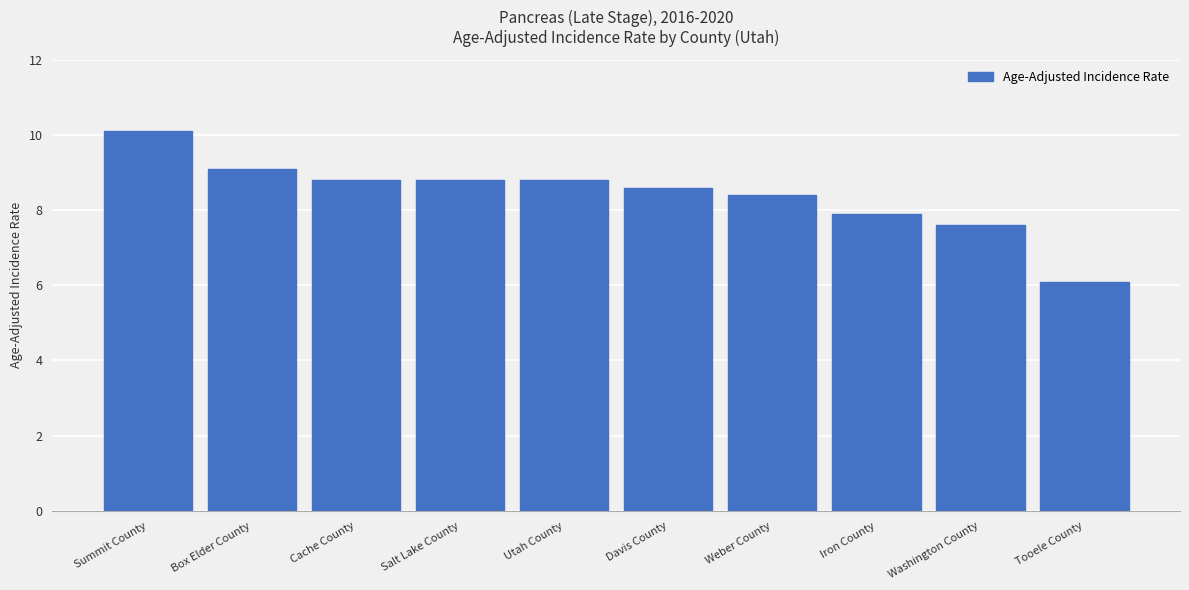

Reading left to right, extract all data points from this chart.

10.1	9.1	8.8	8.8	8.8	8.6	8.4	7.9	7.6	6.1